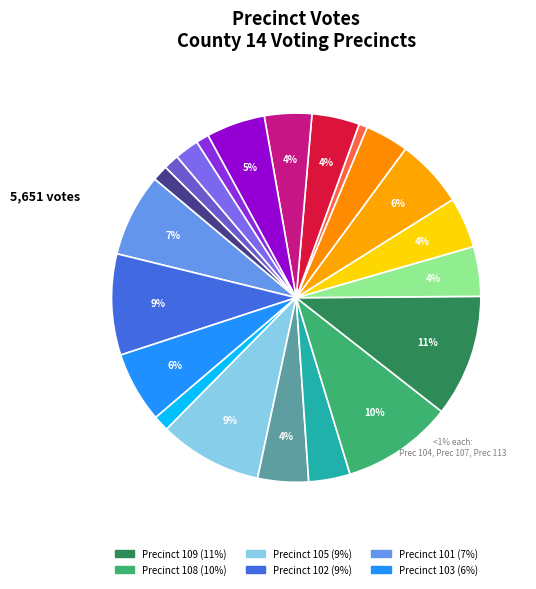

Is there a majority slice in this chart?

No